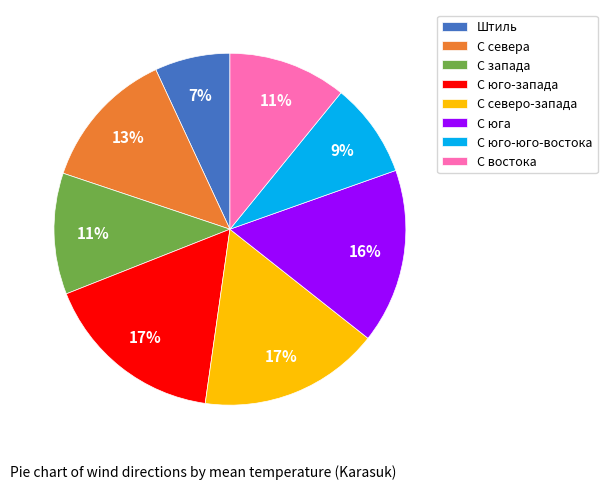

Does any single category account for the majority?

No